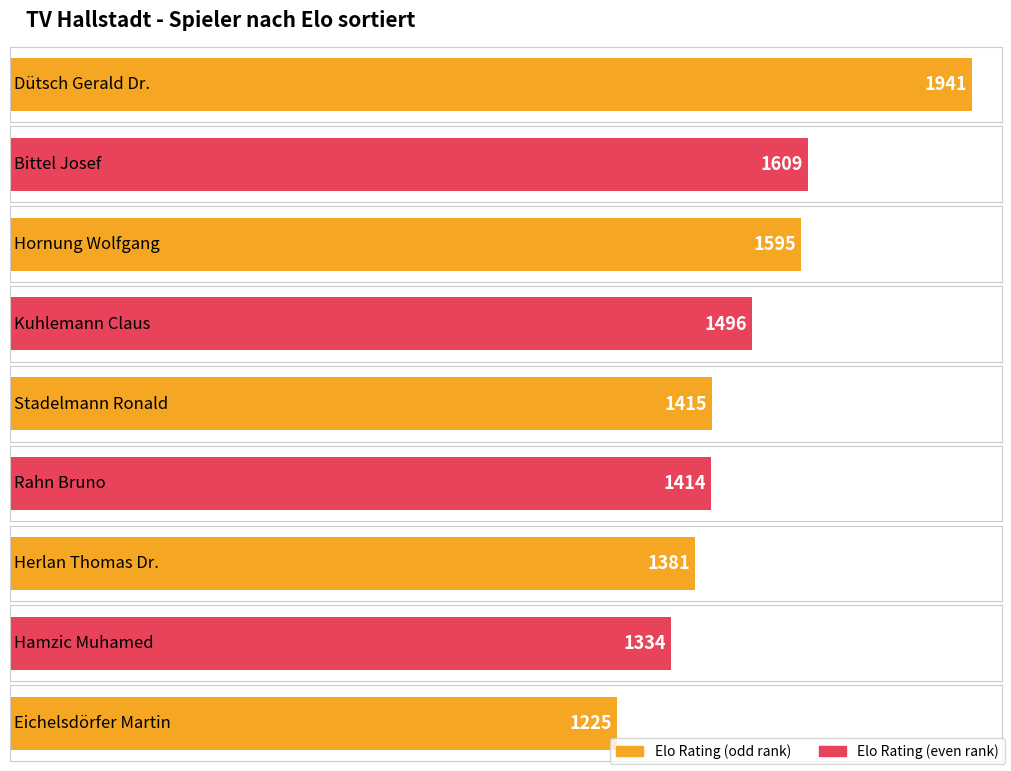

Which category has the highest value across all series?

Dütsch Gerald Dr.